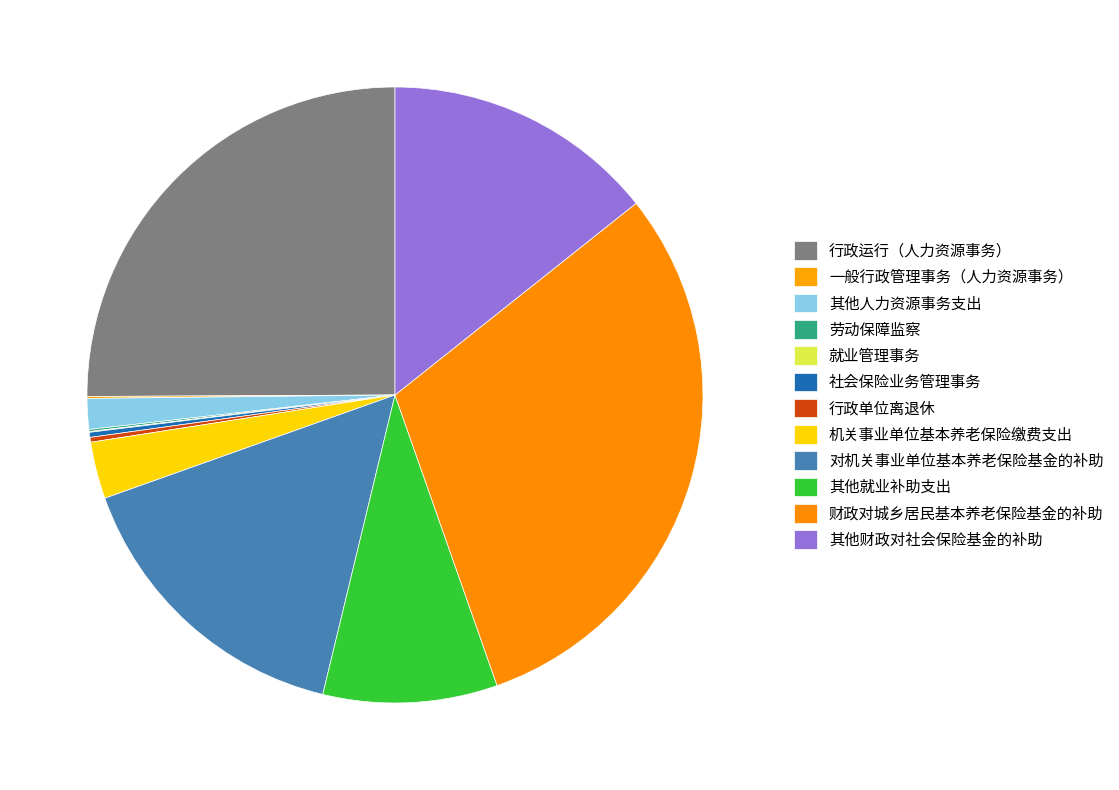

Between 就业管理事务 and 其他就业补助支出, which is larger?

其他就业补助支出